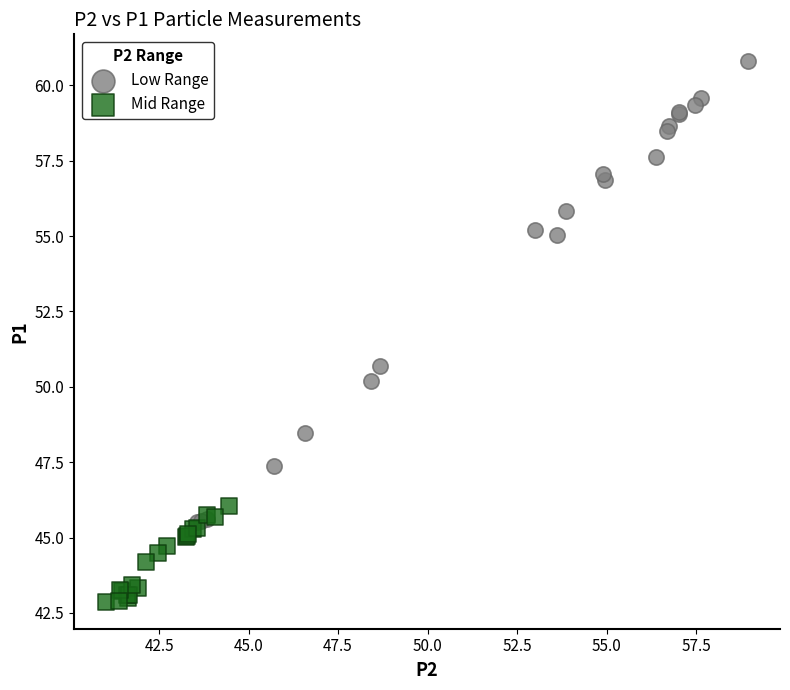

What are all the series names shown in the legend?

Low Range, Mid Range